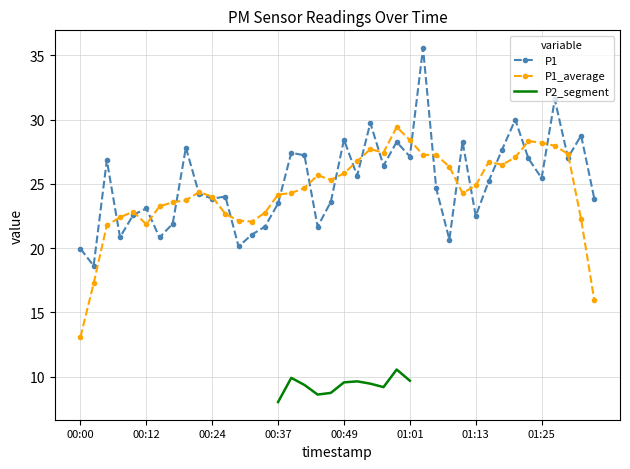

How many interior local peaks (higher than both neighbors) does the data have?

13